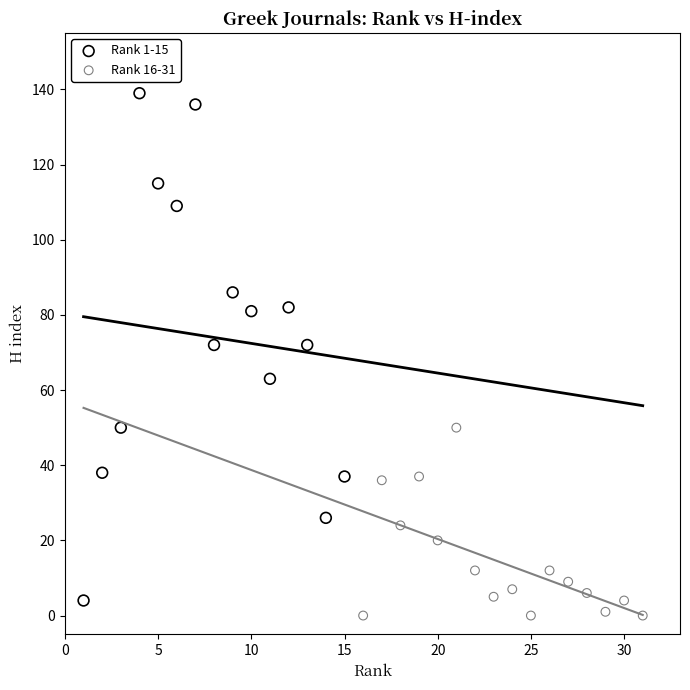

Which series contains the highest Y value?

Rank 1-15